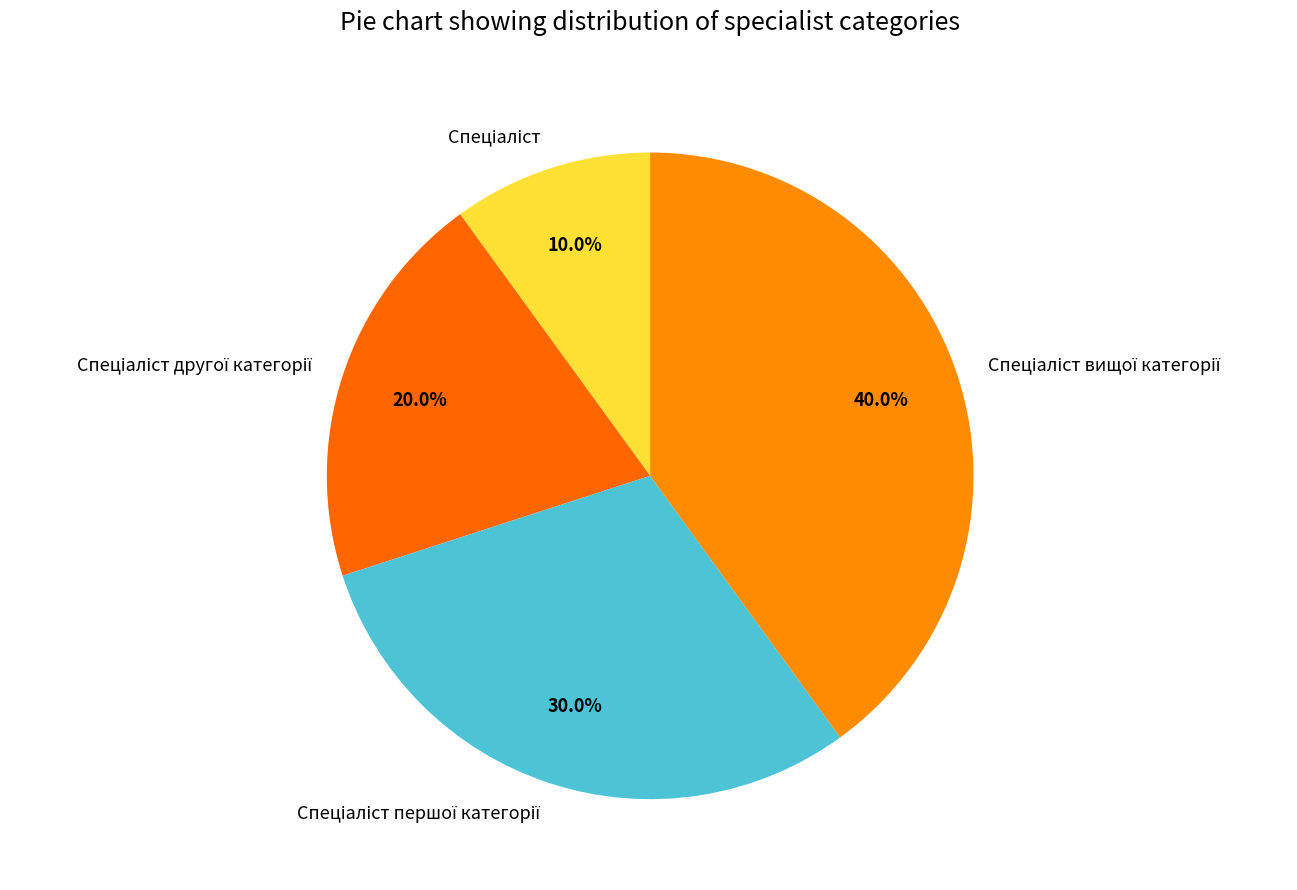

Does any single category account for the majority?

No